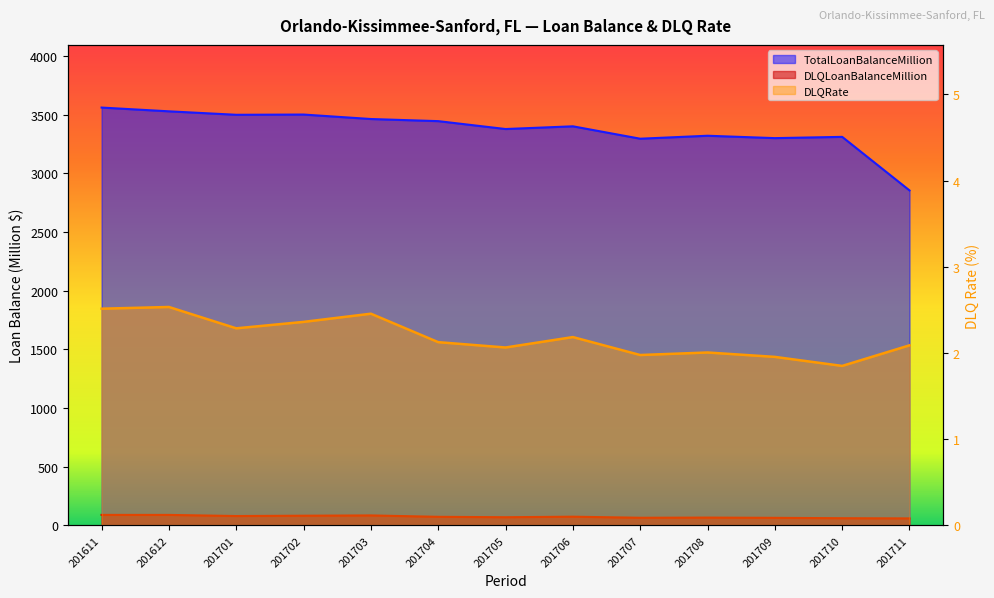

What is the average value of the DLQRate series?

2.2